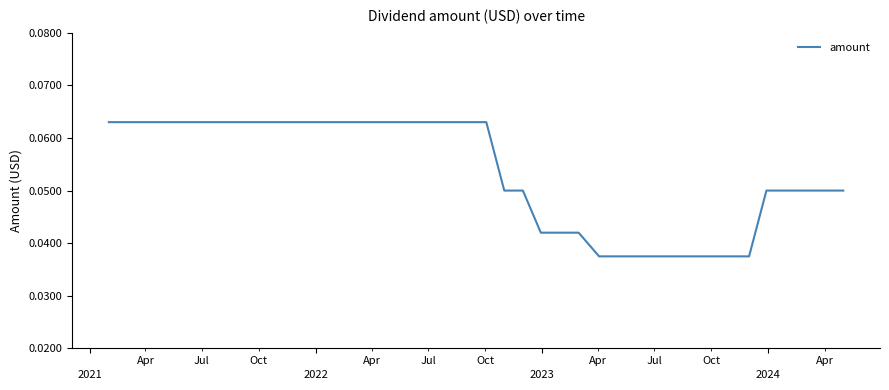

How many lines are shown in the chart?

1